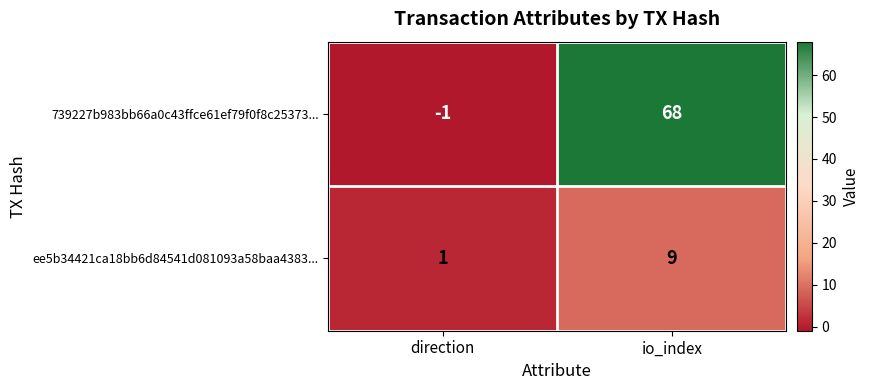

At which category does the chart reach its minimum across all series?

direction